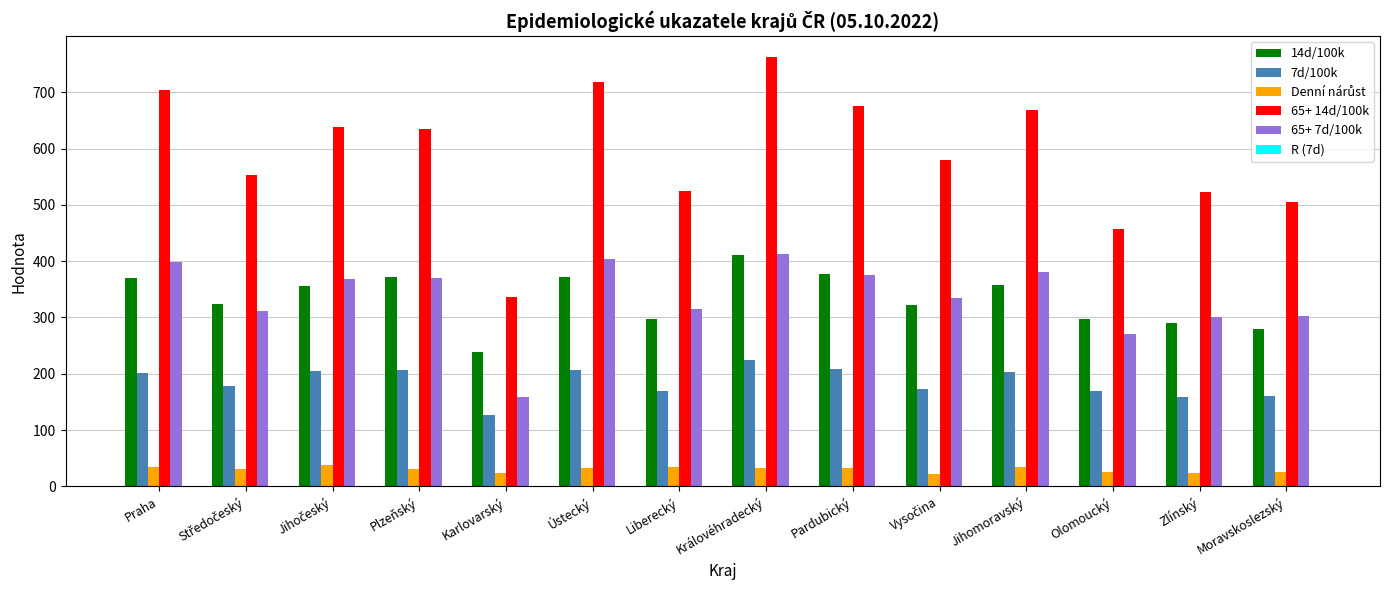

How many groups of bars are there?

14